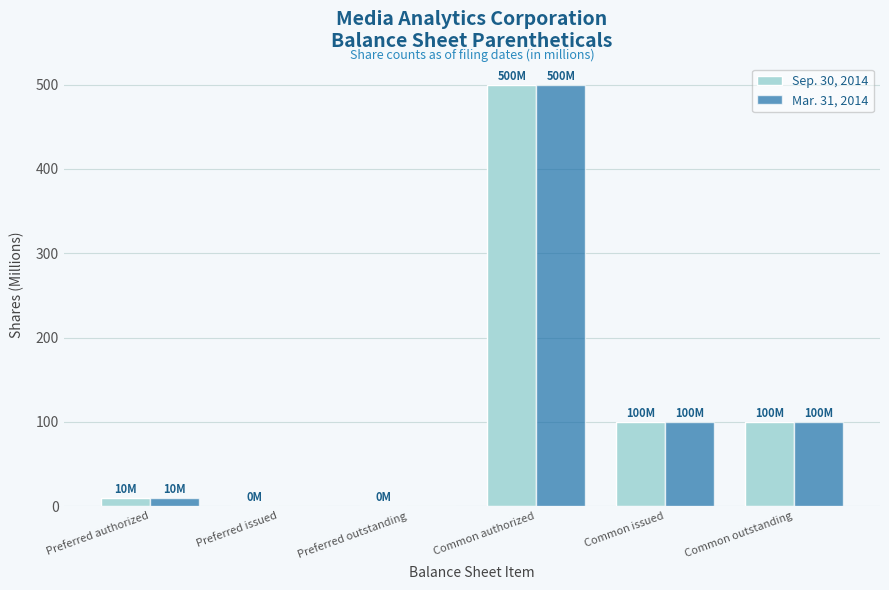

The Mar. 31, 2014 series shows 281 at Preferred outstanding. True or false?

False